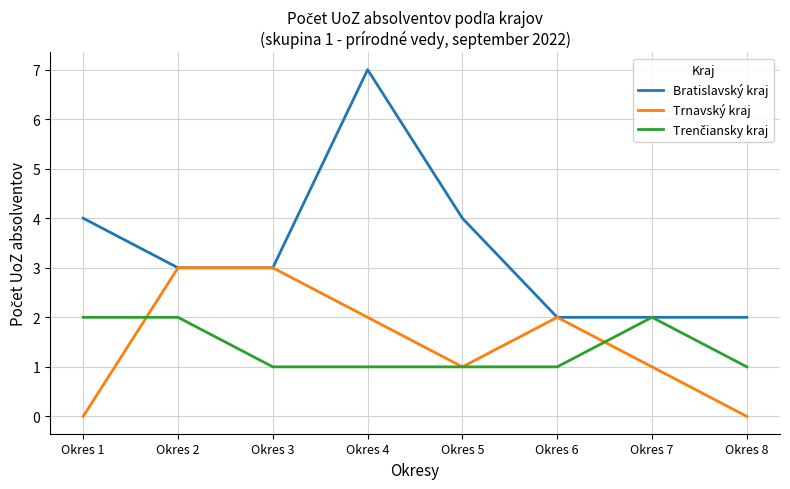

The Bratislavský kraj series shows 5 at Okres 2. True or false?

False